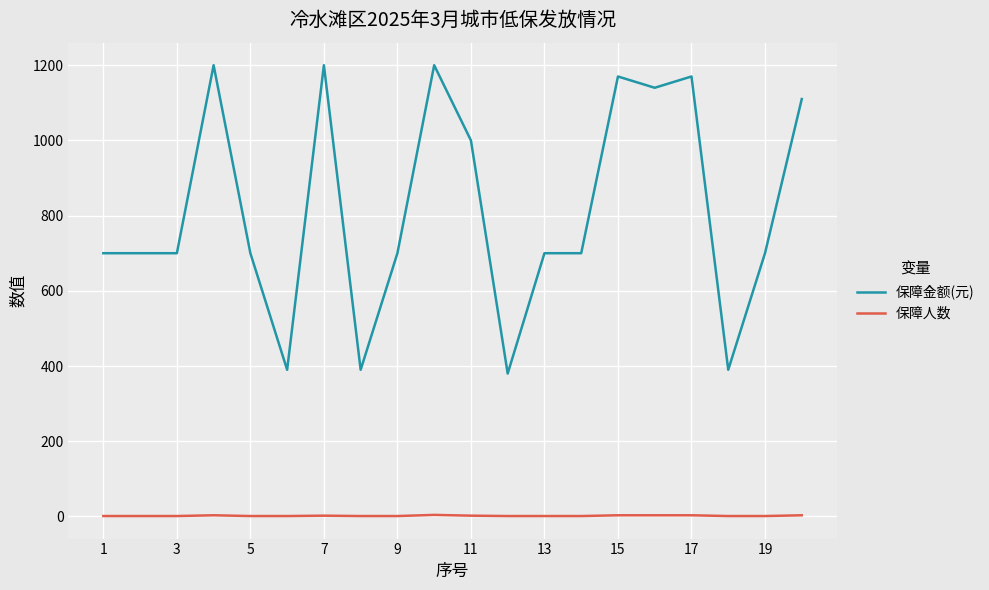

Which series has the largest total across all categories?

保障金额(元)